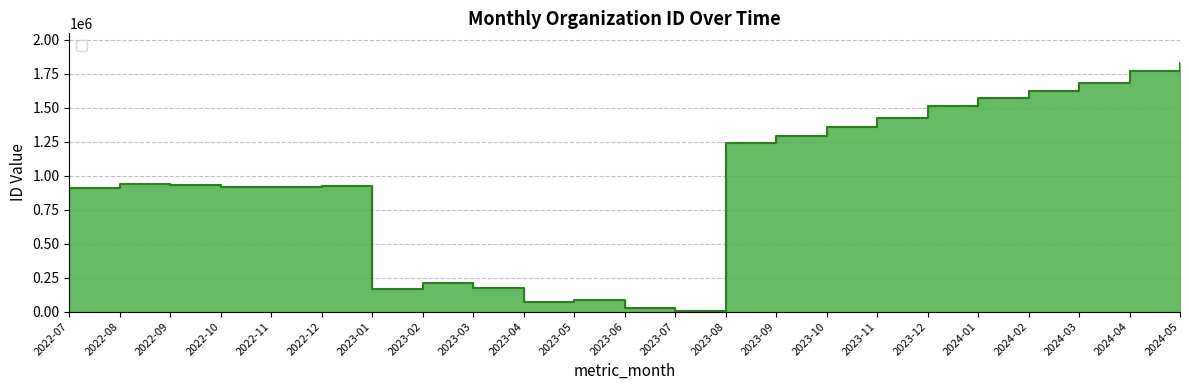

Reading left to right, extract all data points from this chart.

2022-07=912668	2022-08=939210	2022-09=933928	2022-10=916355	2022-11=919465	2022-12=922635	2023-01=167883	2023-02=212302	2023-03=174208	2023-04=70647	2023-05=85531	2023-06=27742	2023-07=3478	2023-08=1238919	2023-09=1292531	2023-10=1359912	2023-11=1423841	2023-12=1514362	2024-01=1569478	2024-02=1625419	2024-03=1682043	2024-04=1767933	2024-05=1828876